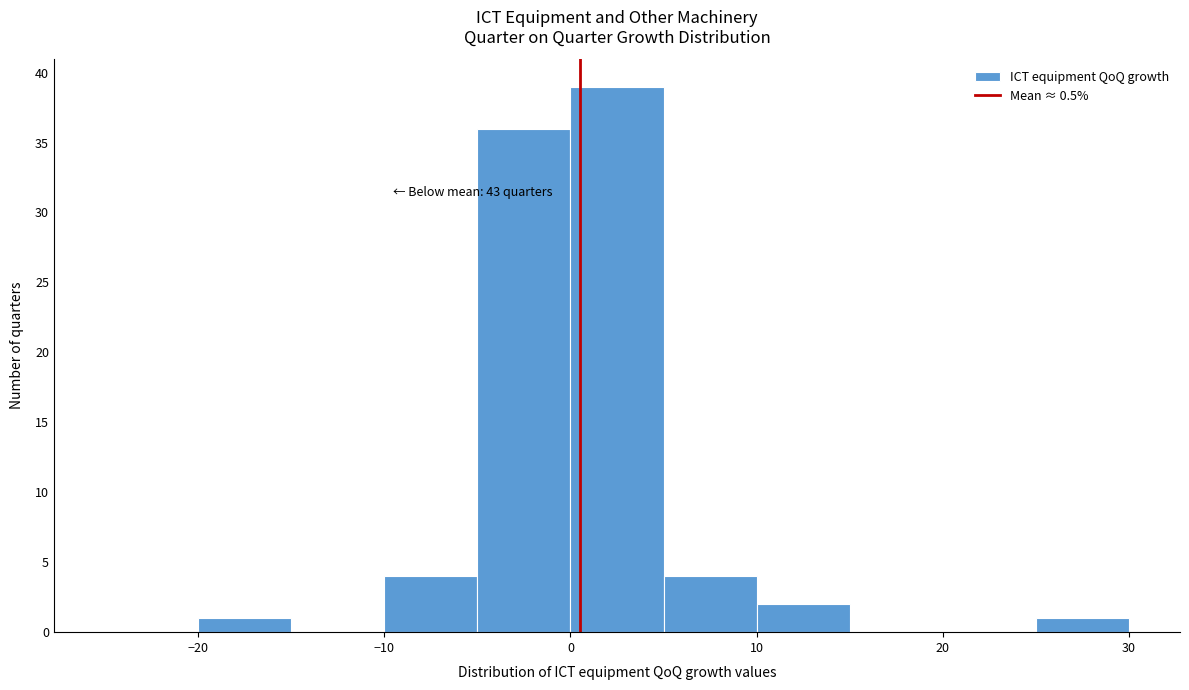

Over which range of the x-axis is the bar tallest?

0 to 5